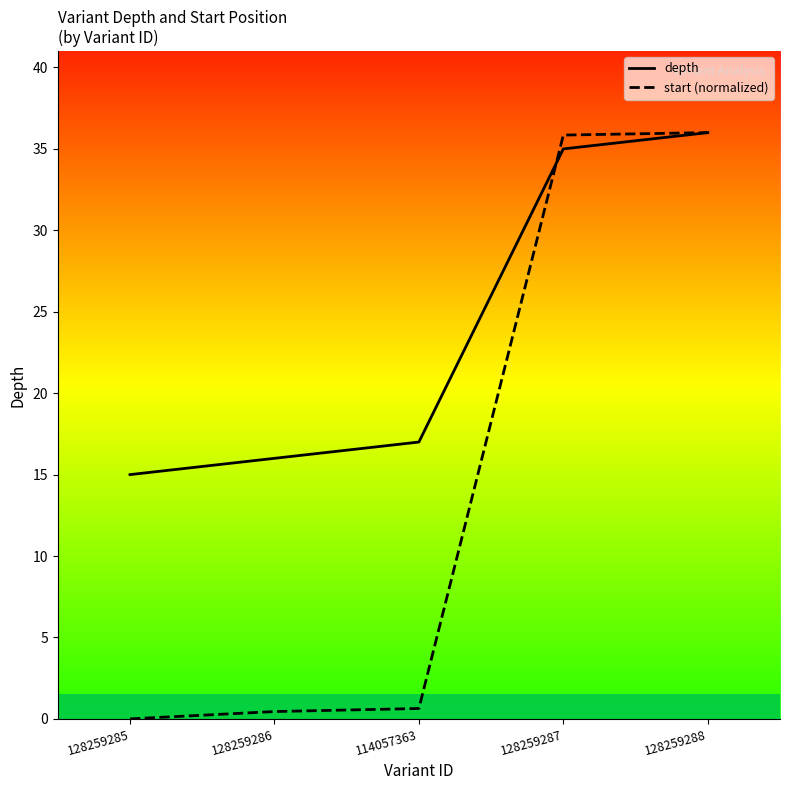

What position from the right is 114057363?

3